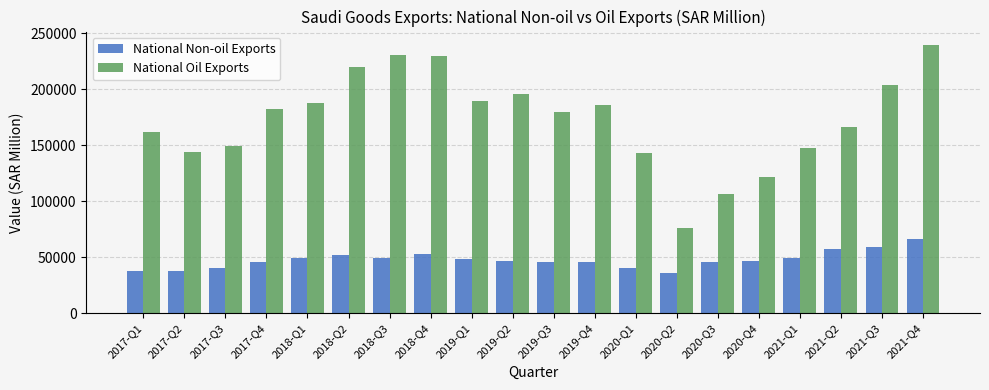

How many bars are there in total?

40